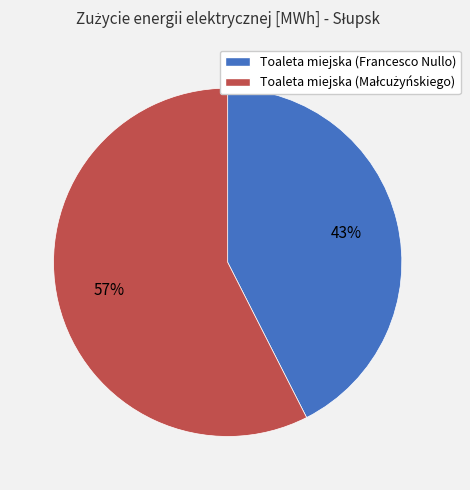

Count the number of slices in the pie.

2